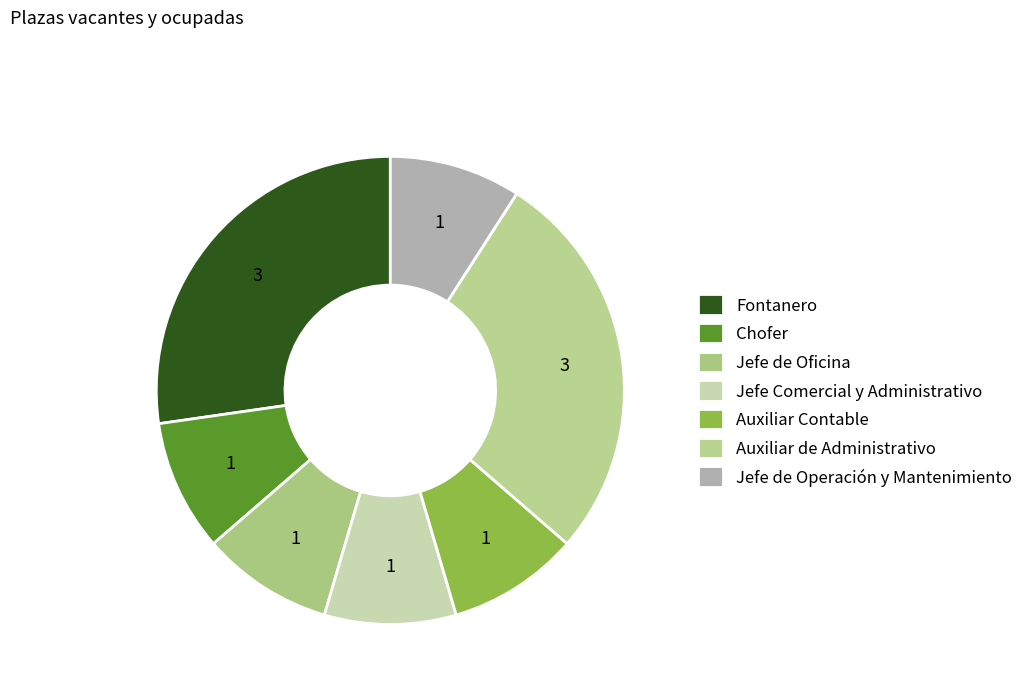

To the nearest percent, what is the average slice percentage?

14%